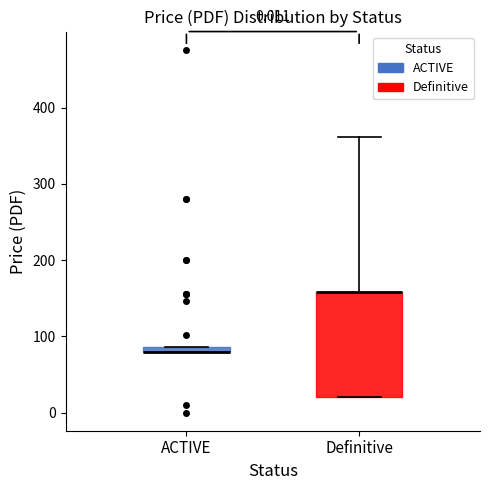

Which box is the tallest, from its lower edge to its upper edge?

Definitive